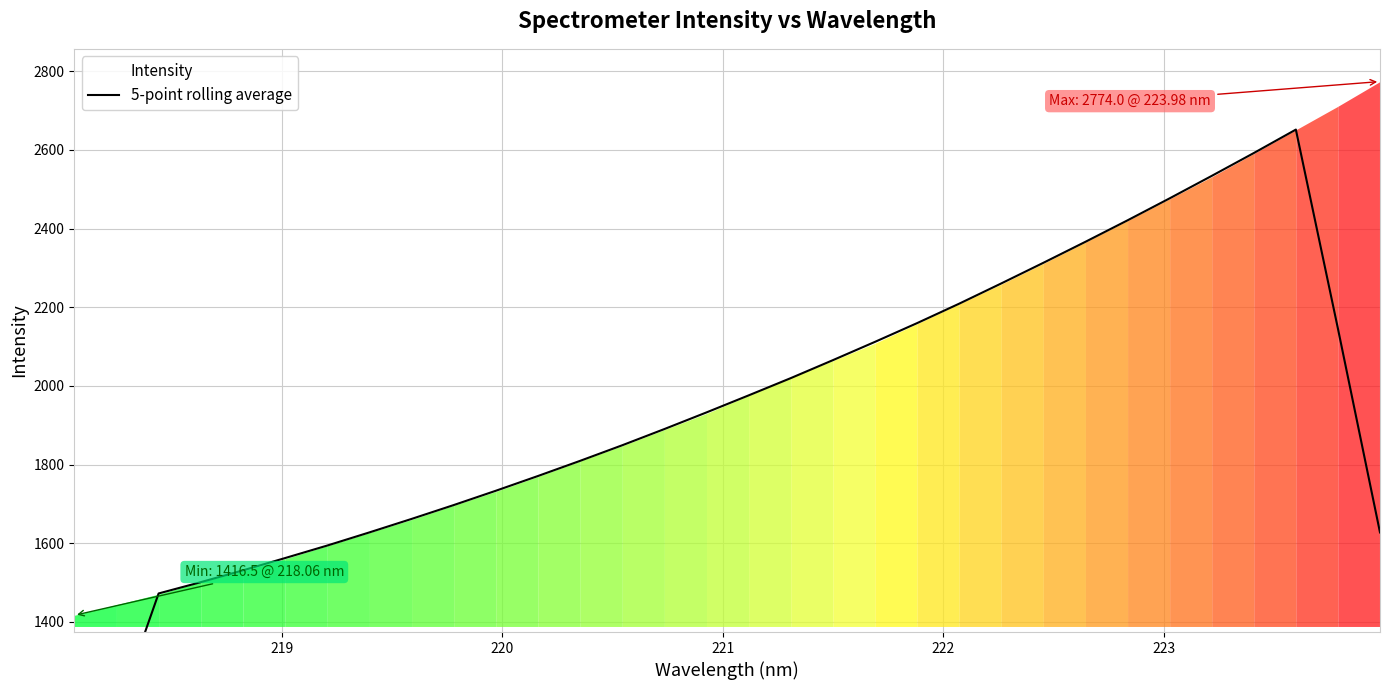

Does the chart display data point markers on the line(s)?

No